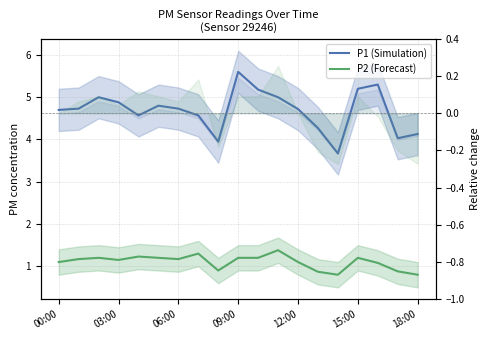

Which has a higher value, 14 or 06:00?

06:00